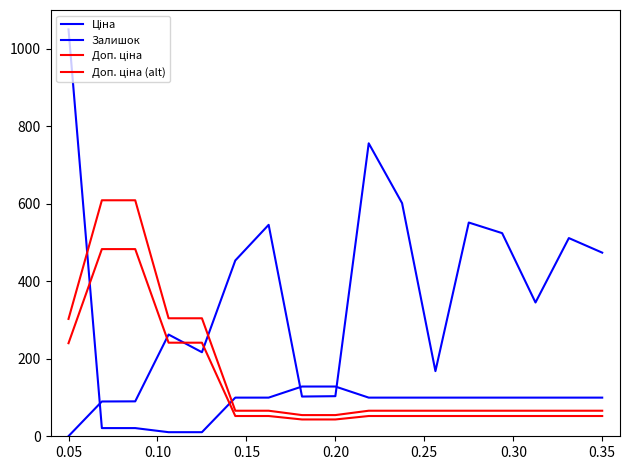

After their last crossing, which series has the higher values: Ціна or Доп. ціна?

Ціна